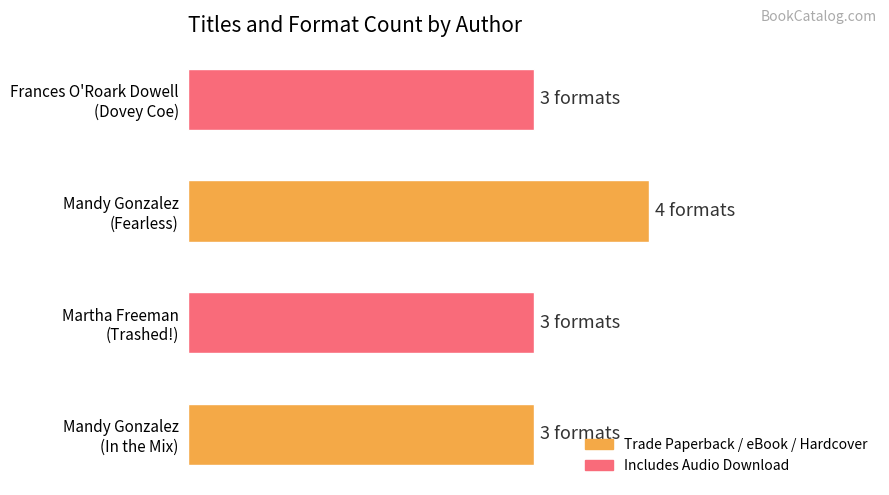

Rank the categories by value from lowest to highest.

Mandy Gonzalez (In the Mix), Martha Freeman (Trashed!), Frances O'Roark Dowell (Dovey Coe), Mandy Gonzalez (Fearless)